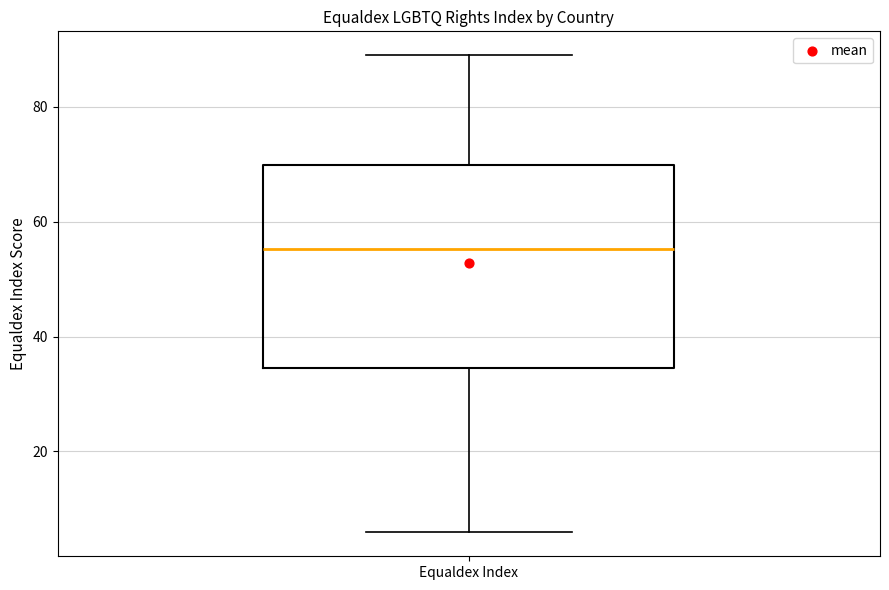

Where is the lower edge of the box for Equaldex Index on the y-axis? The values are not printed on the chart, so give them approximately, as read against the axis.

34